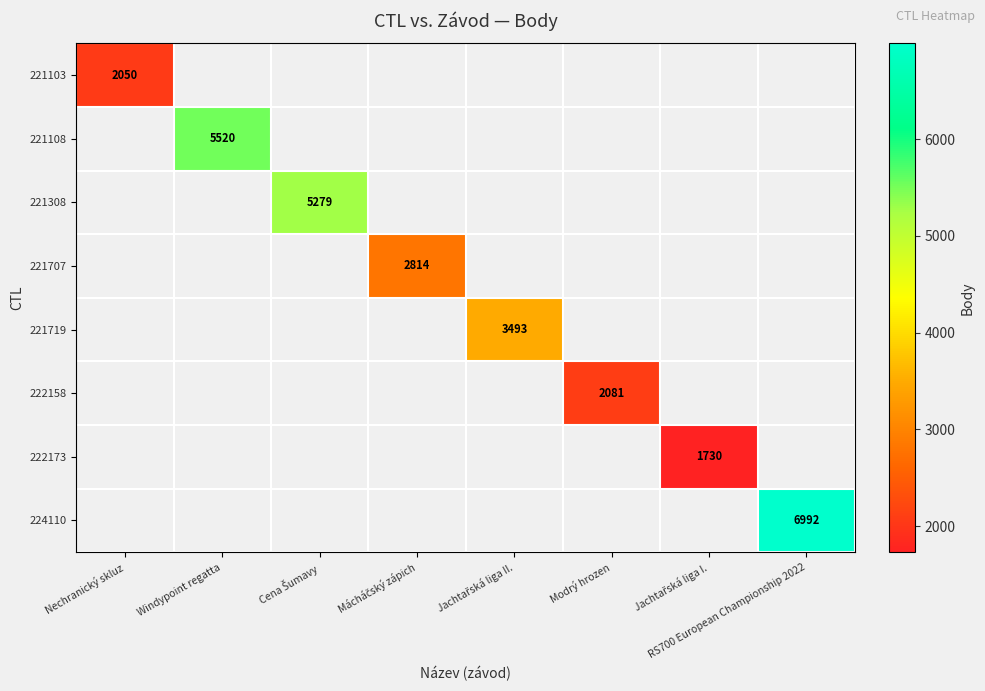

What is the maximum value shown in the chart?

6992.0